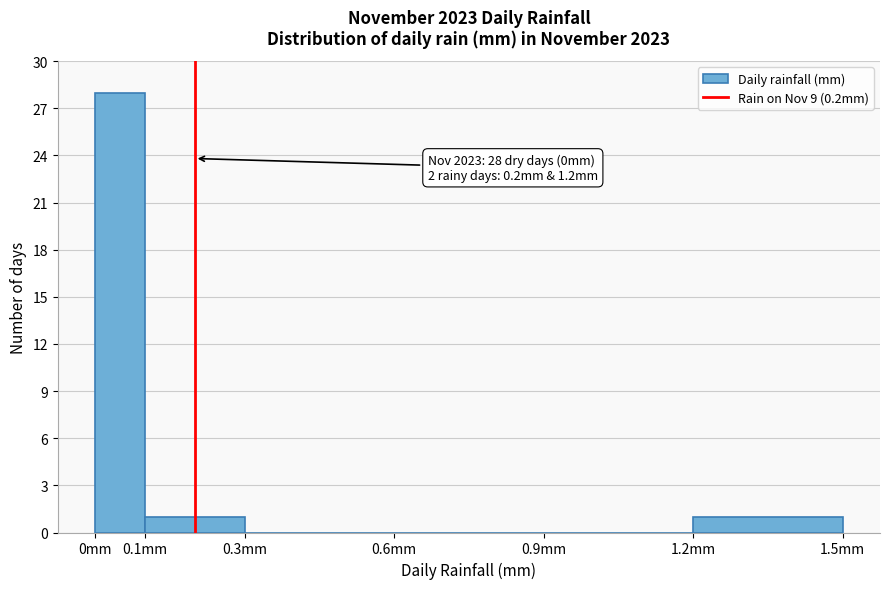

Over which range of the x-axis is the bar tallest?

0.0 to 0.1